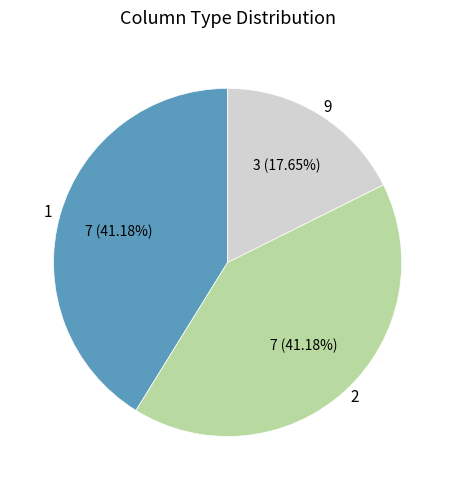

Which category has the smallest portion of the pie?

9